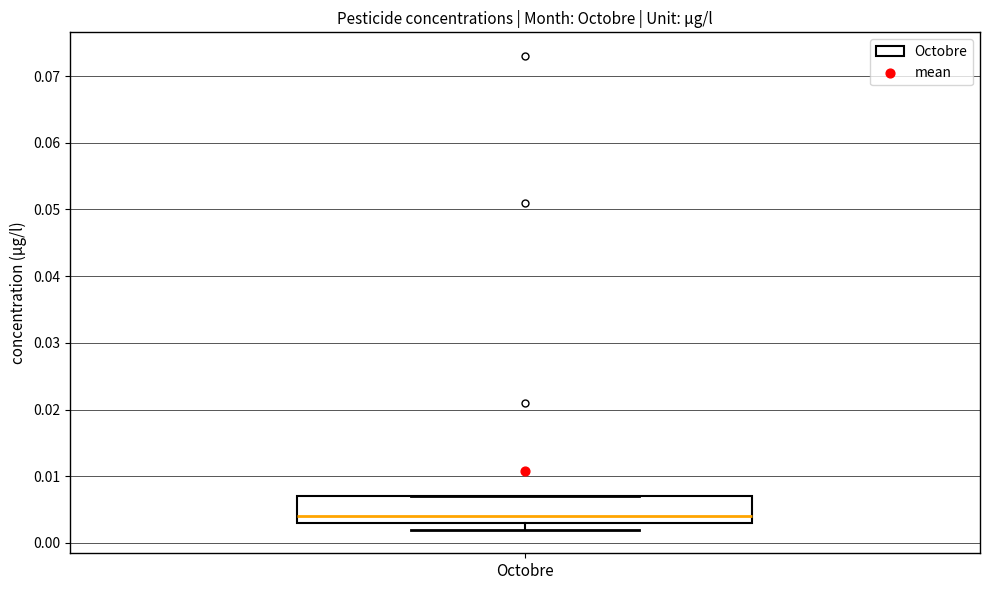

Transcribe this box plot: give where the median line is, the range the box spans, and where the two whiskers end, as read against the y-axis. The values are not printed on the chart, so give them approximately, as read against the axis.

median 0.004, box 0.003 to 0.007, whiskers 0.002 to 0.007